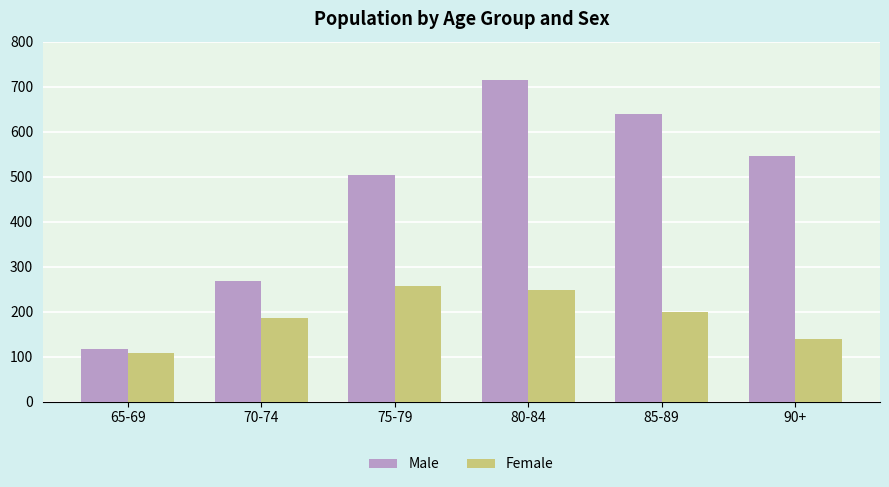

What is the minimum value shown in the chart?

108